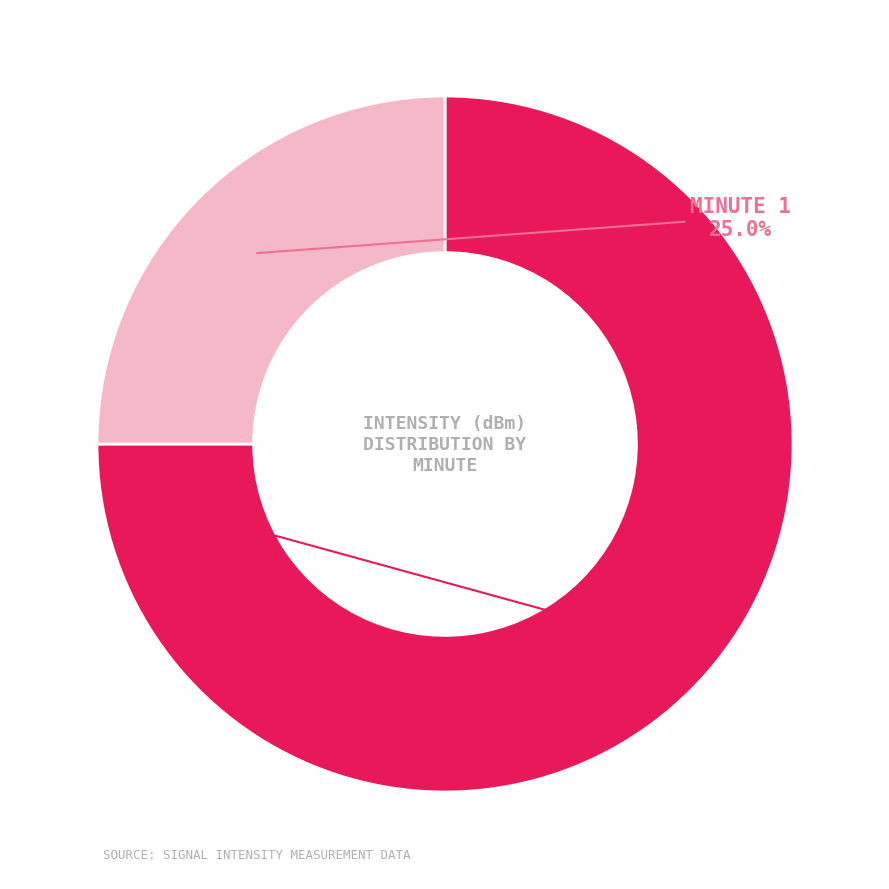

Is there a majority slice in this chart?

Yes